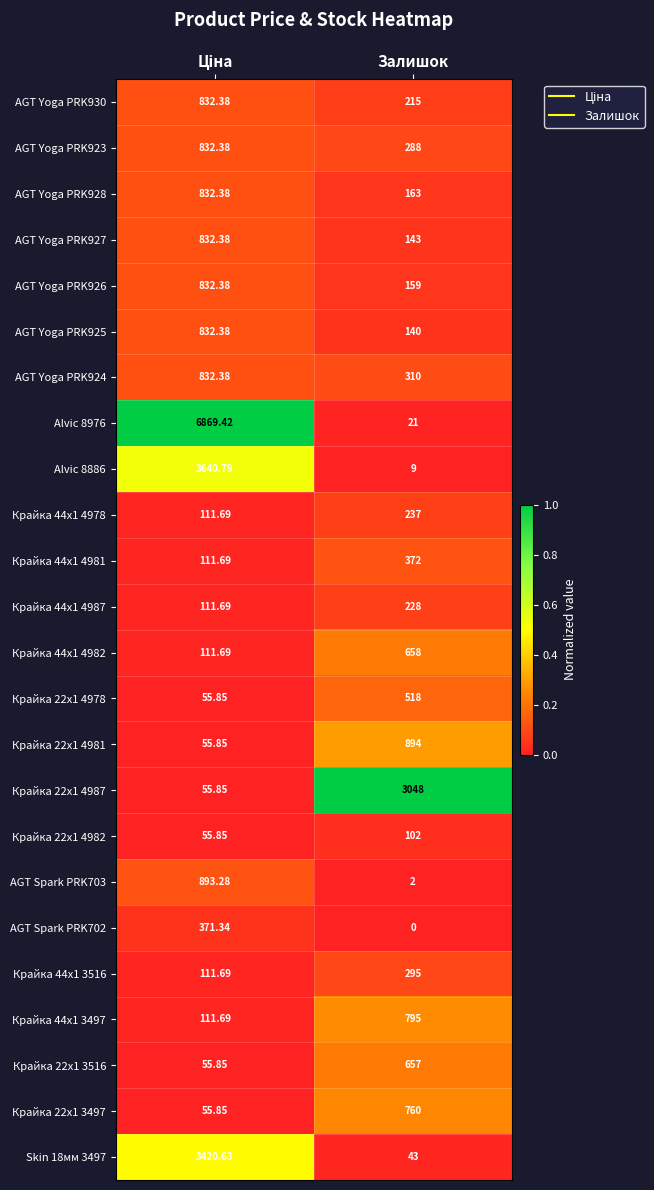

Which category has the lowest value across all series?

Залишок